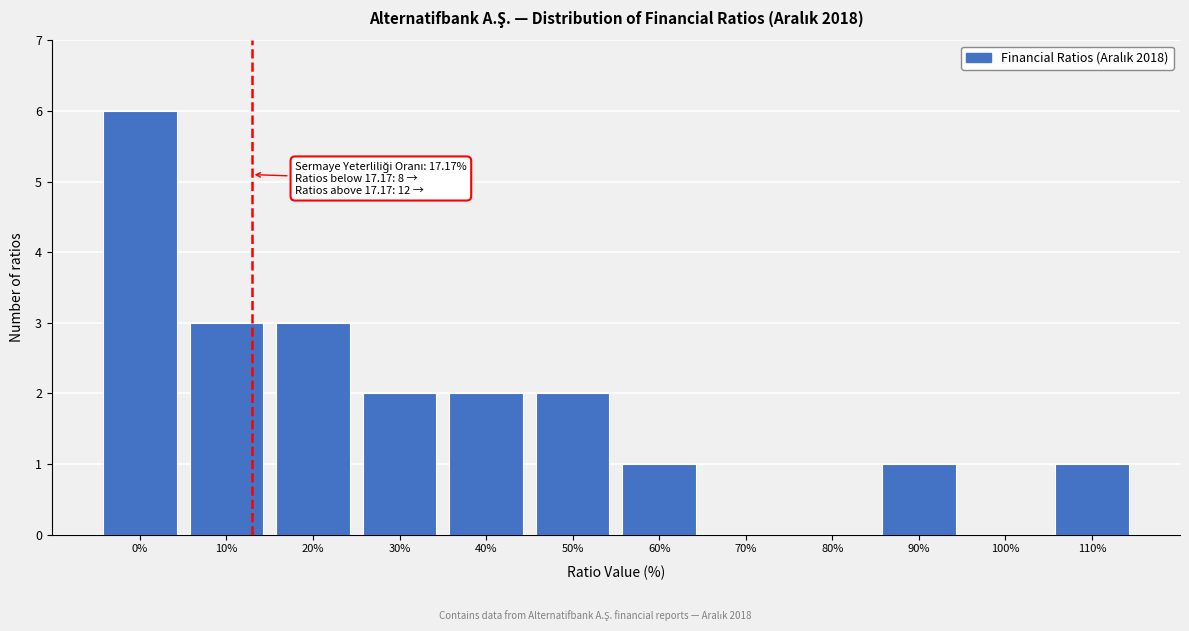

Reading left to right, what are all the values shown in this chart?

0%=6	10%=3	20%=3	30%=2	40%=2	50%=2	60%=1	70%=0	80%=0	90%=1	100%=0	110%=1